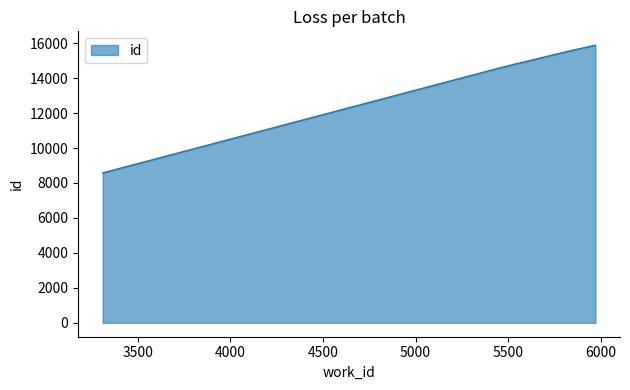

What is the minimum value shown in the chart?

8576